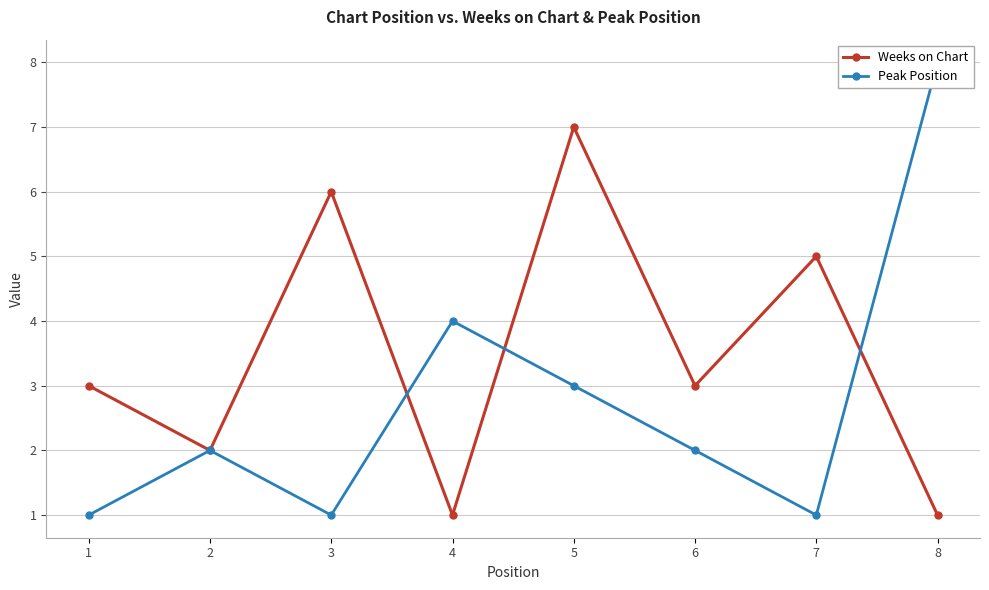

Reading right to left, list all the values displayed in this chart.

Weeks on Chart: 8=1	7=5	6=3	5=7	4=1	3=6	2=2	1=3
Peak Position: 8=8	7=1	6=2	5=3	4=4	3=1	2=2	1=1